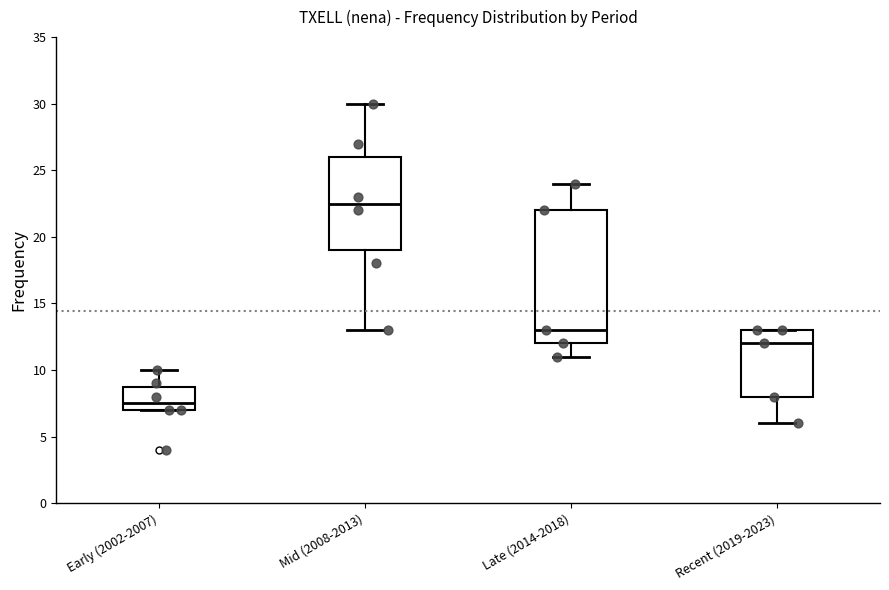

Comparing the boxes themselves (not the whiskers), which one is the tallest?

Late (2014-2018)